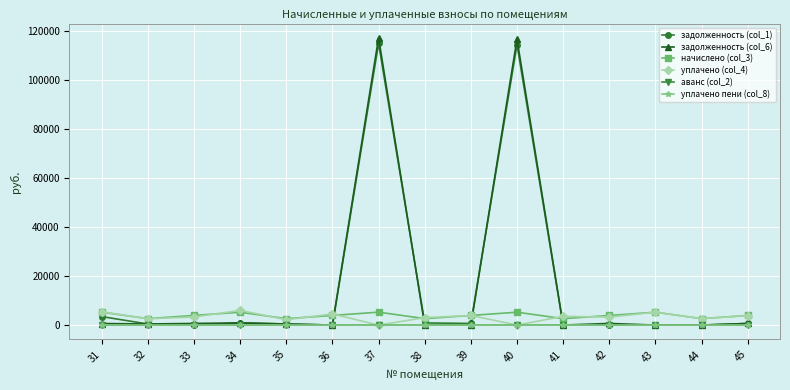

True or false: начислено (col_3) has more than 2 points higher than both neighbors.

True